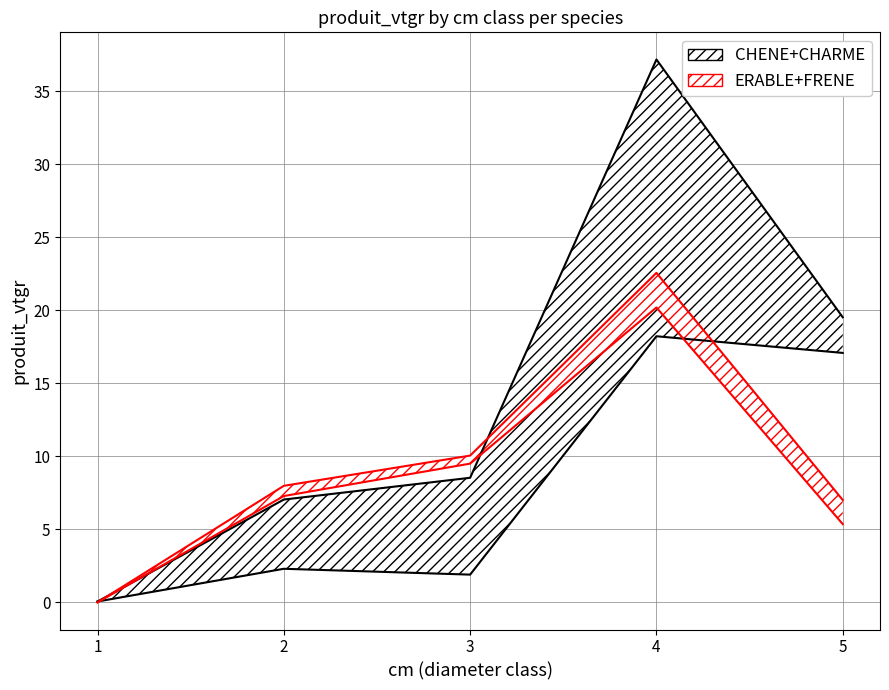

Does the chart have visible grid lines?

Yes